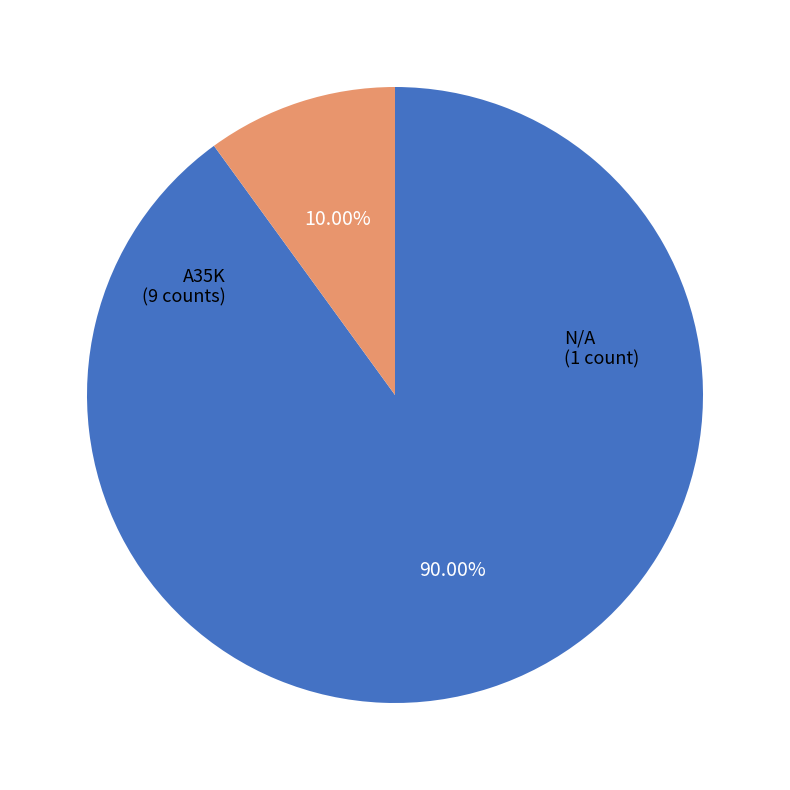

Is there any slice that represents more than half of the pie?

Yes